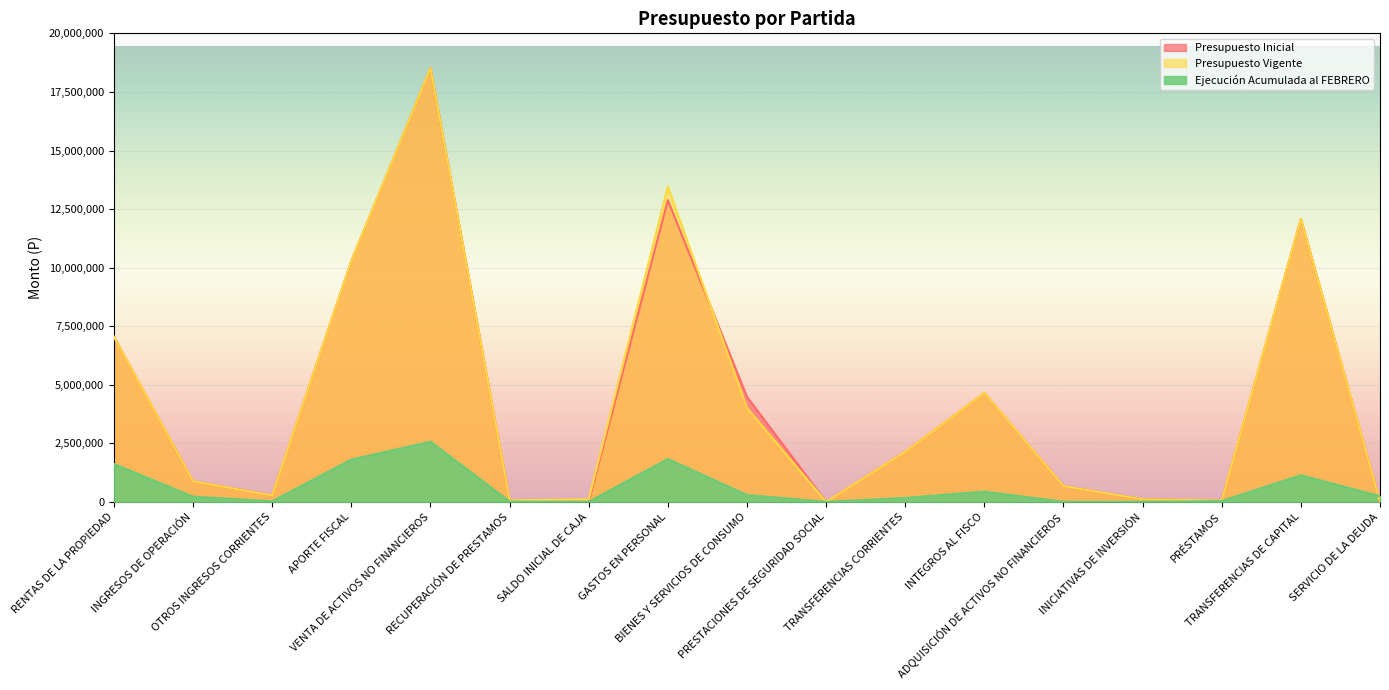

How many values in the Presupuesto Vigente series exceed 875582?

8